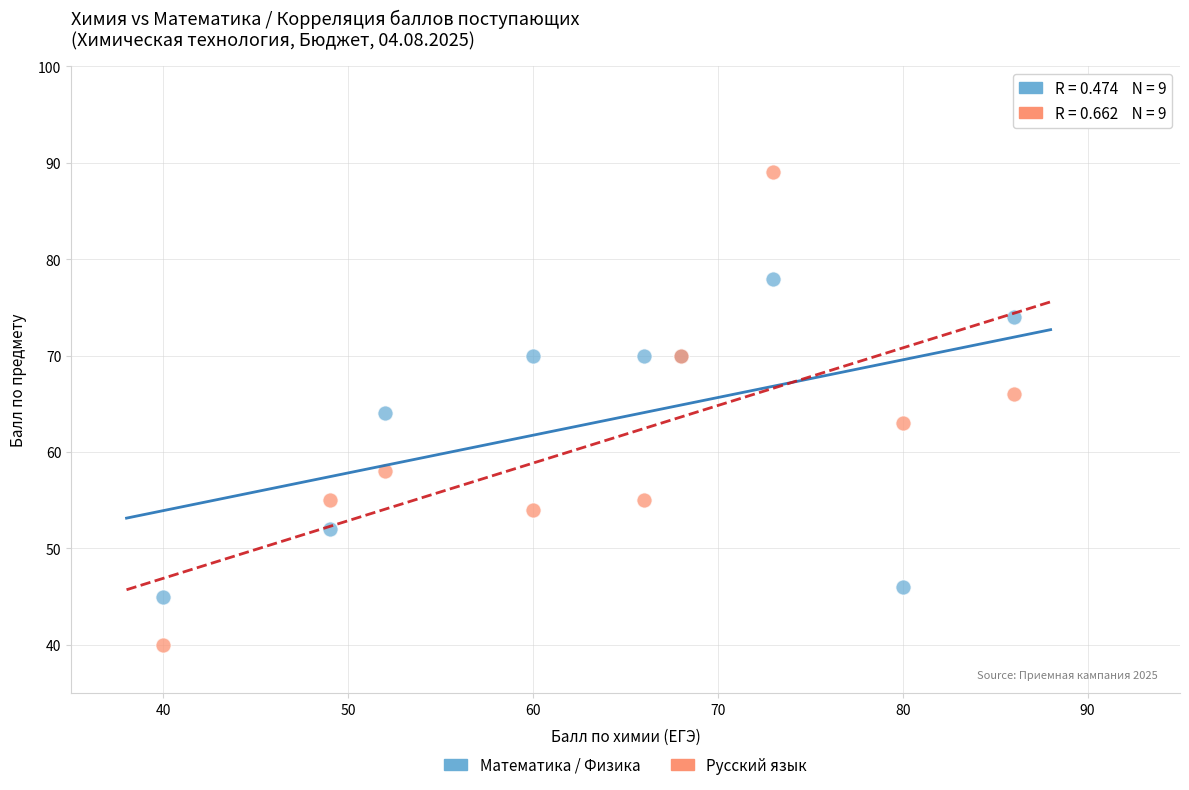

Which series has the largest Y range (max minus min)?

Русский язык